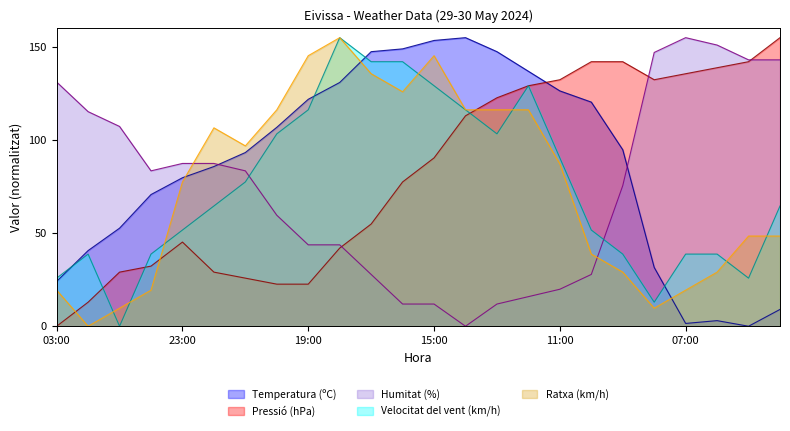

How many times do Humitat (%) and Pressió (hPa) cross each other?

3